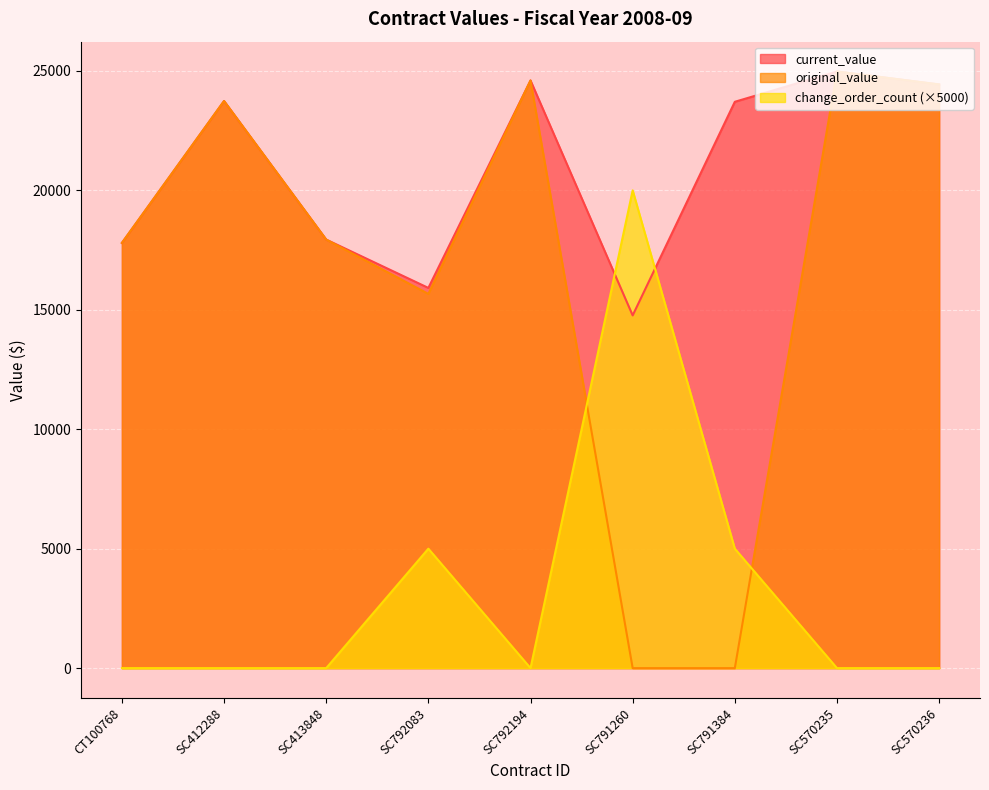

Does the chart display data point markers on the line(s)?

No